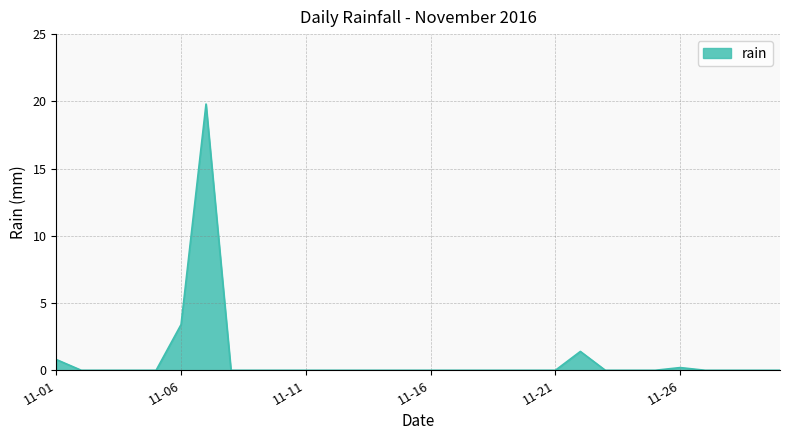

How many categories are shown in the chart?

30